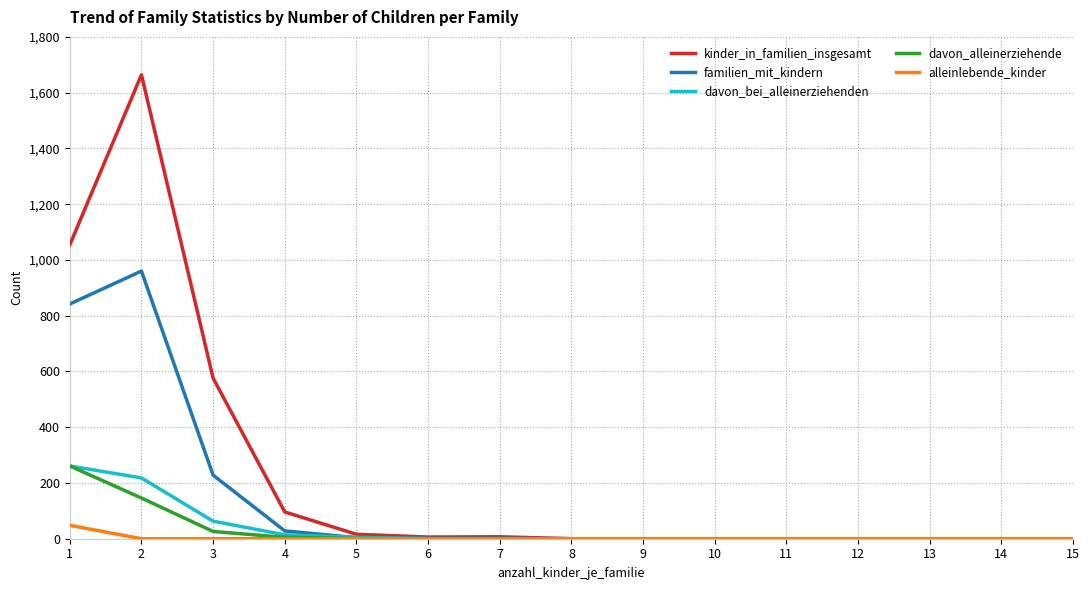

Which series has the widest spread of values?

kinder_in_familien_insgesamt